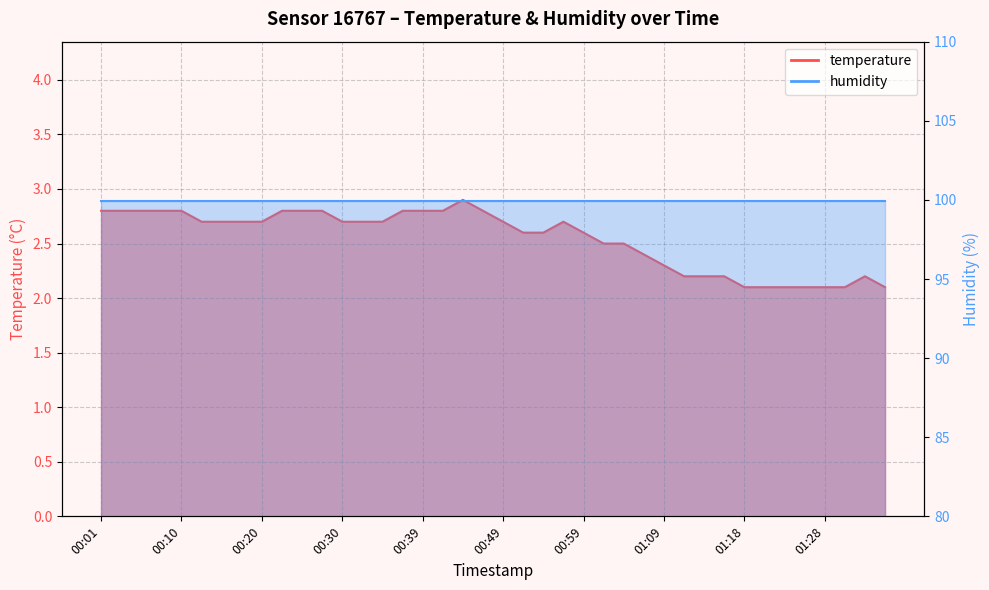

The value at 00:30 is 0.6. True or false?

False